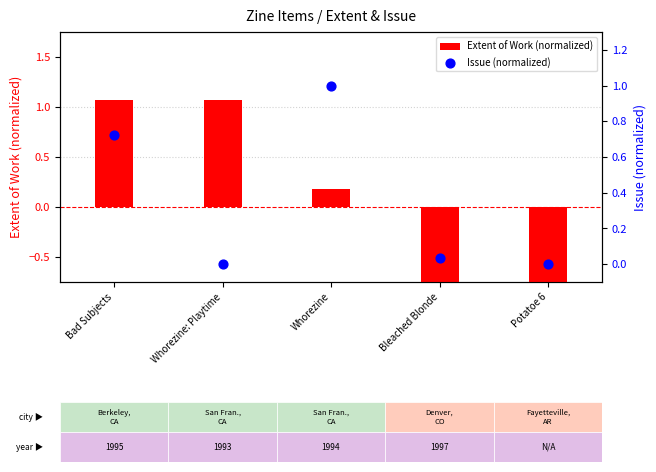

Which series has the largest total across all categories?

Issue (normalized)